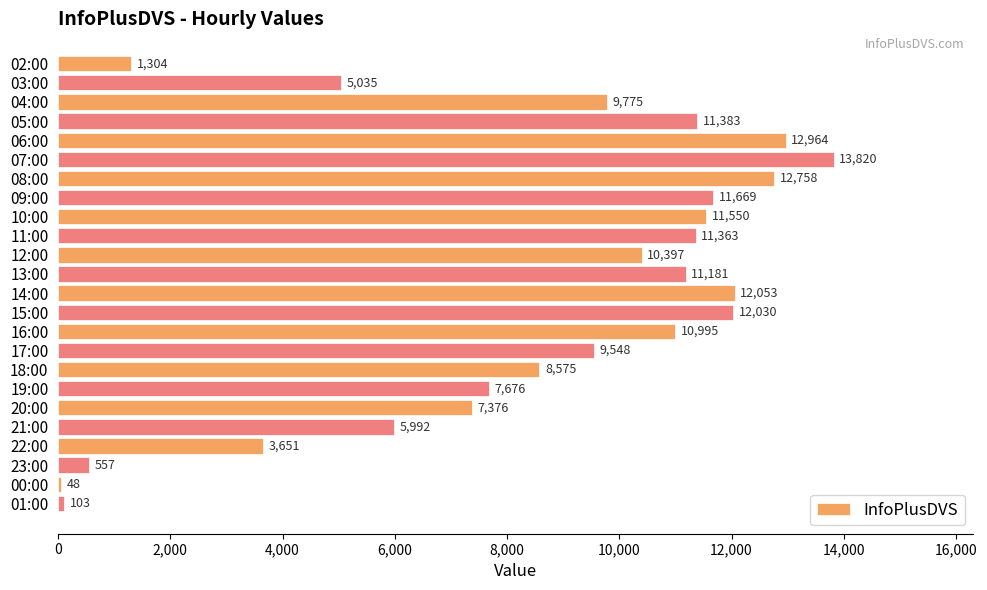

Is it true that the value at 13:00 is 11181?

True